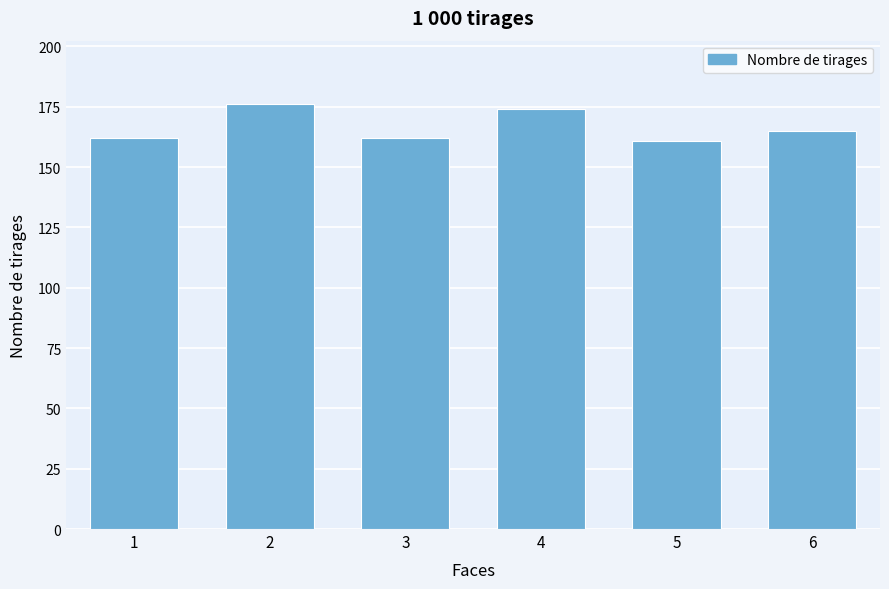

Reading left to right, extract all data points from this chart.

162	176	162	174	161	165